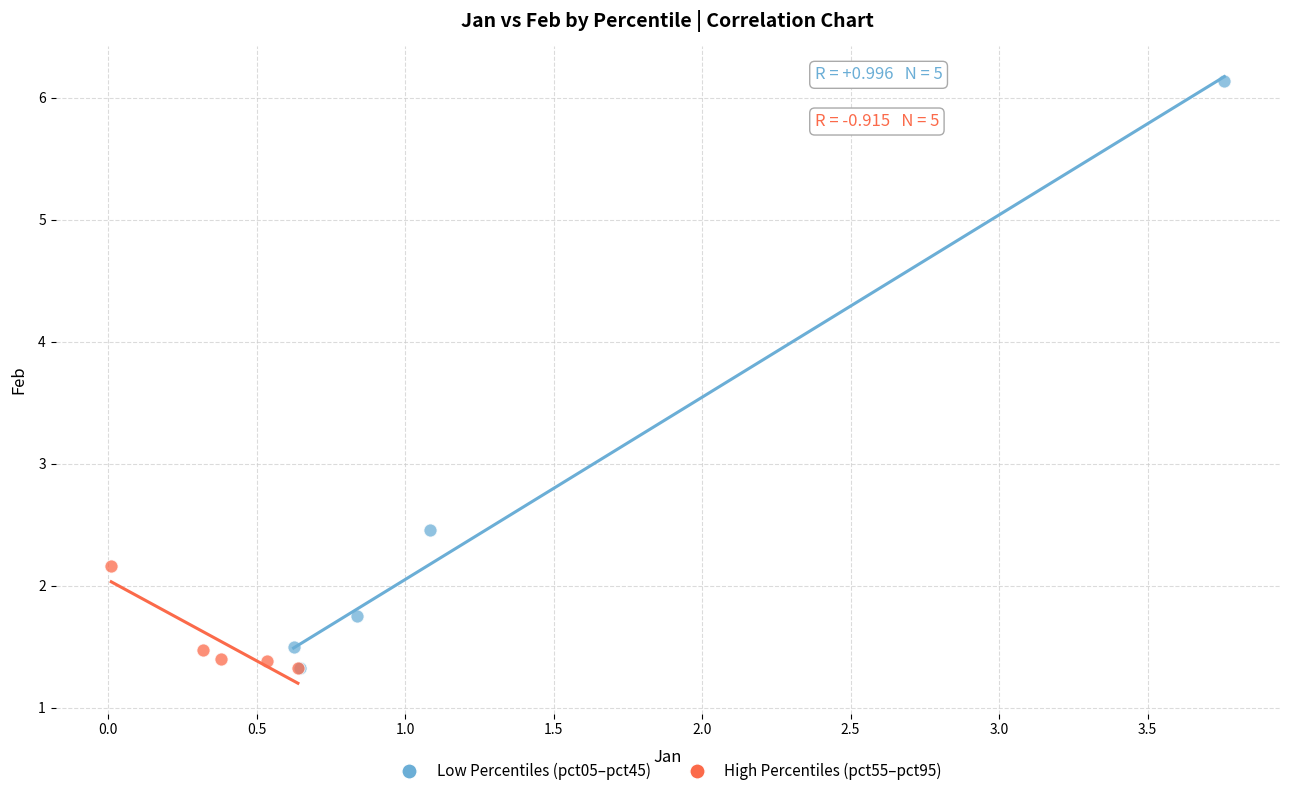

Which series contains the highest Y value?

Low Percentiles (pct05–pct45)